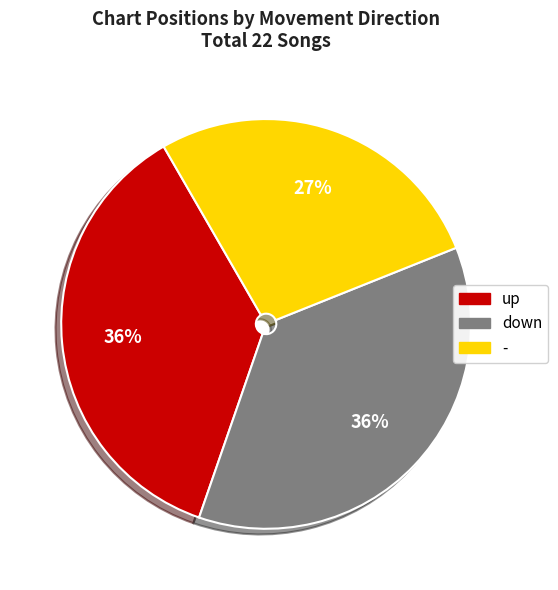

Between down and -, which is larger?

down